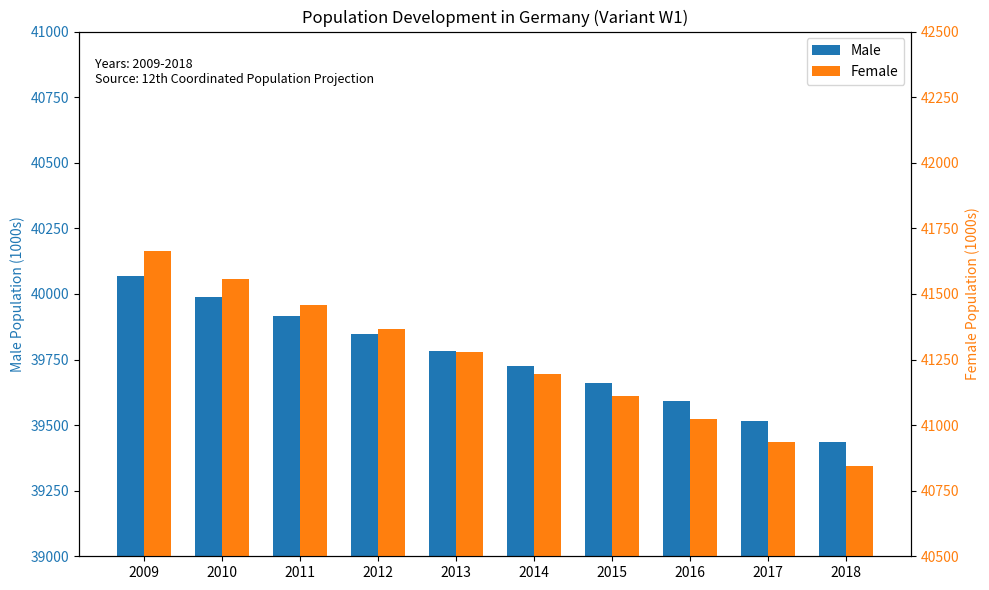

The Male series shows 11012 at 2018. True or false?

False